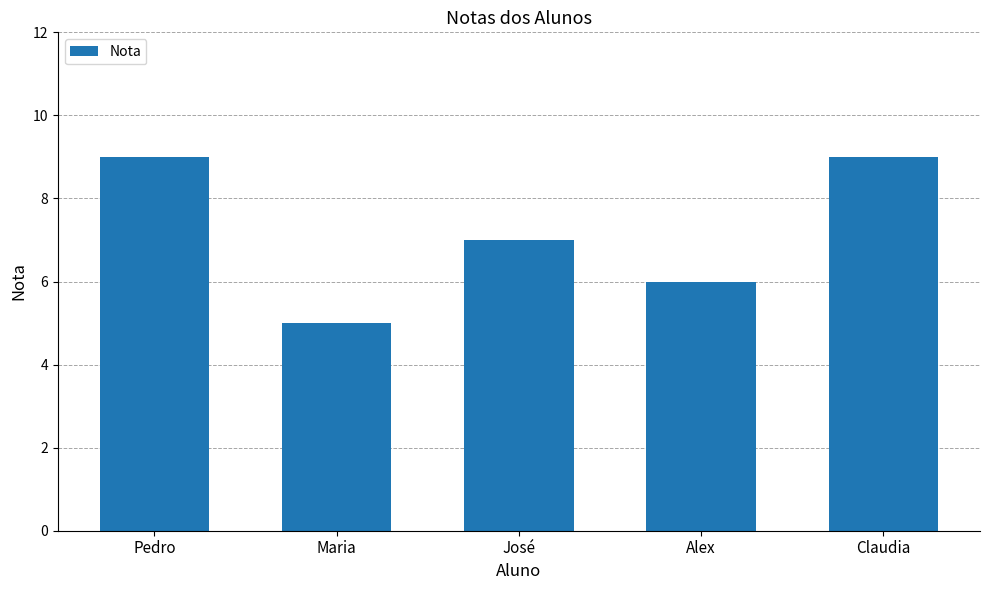

Reading right to left, transcribe all the data shown in this chart.

Claudia=9	Alex=6	José=7	Maria=5	Pedro=9